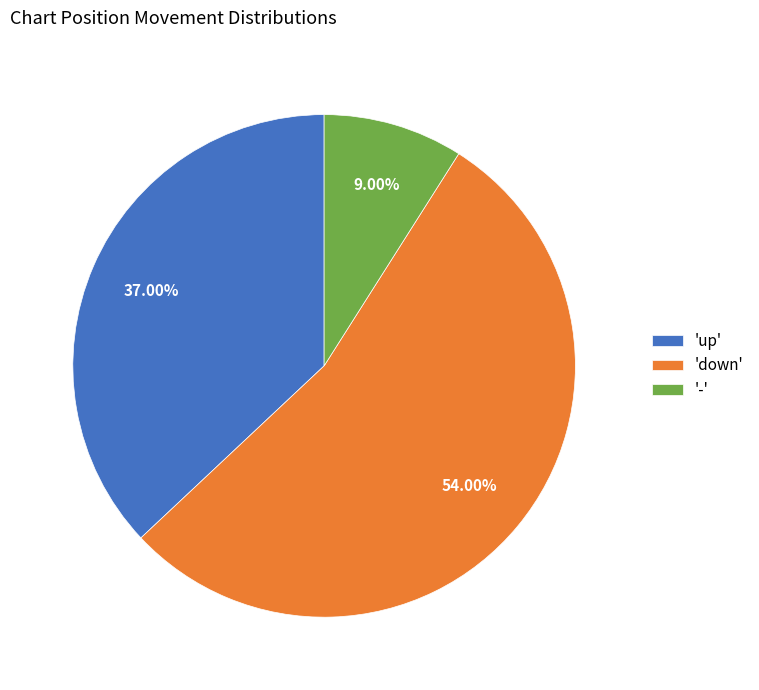

Which slice represents more than half of the pie?

'down'